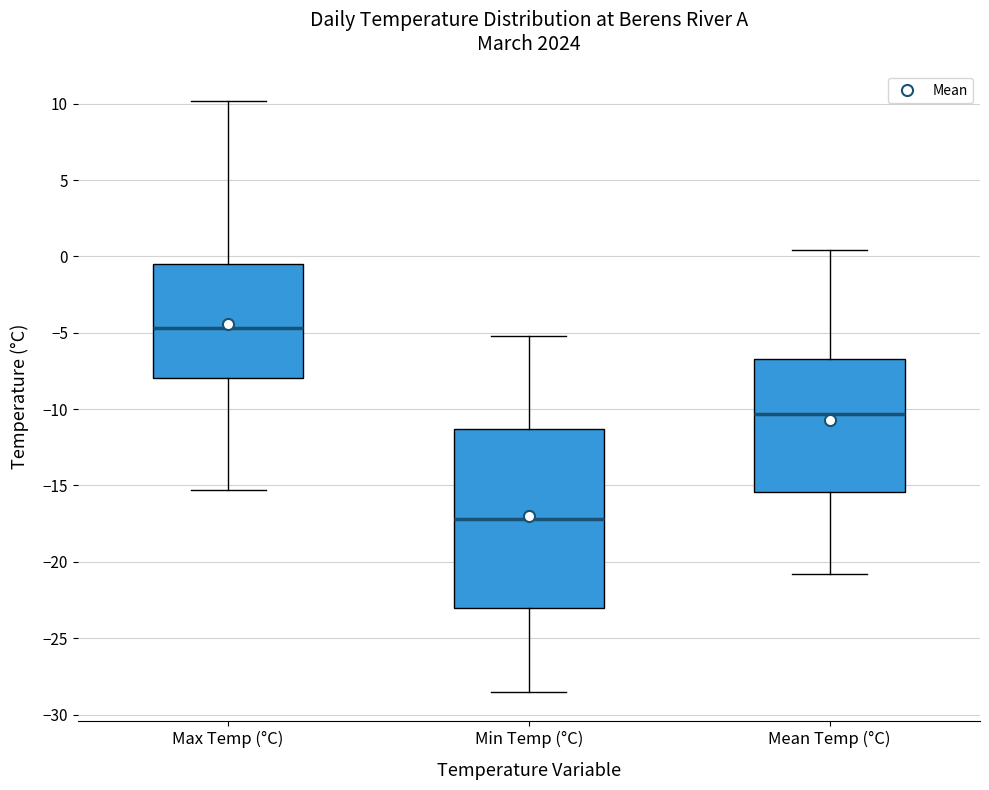

Where does the upper whisker of the box for Mean Temp (°C) end on the y-axis? The values are not printed on the chart, so give them approximately, as read against the axis.

0.5